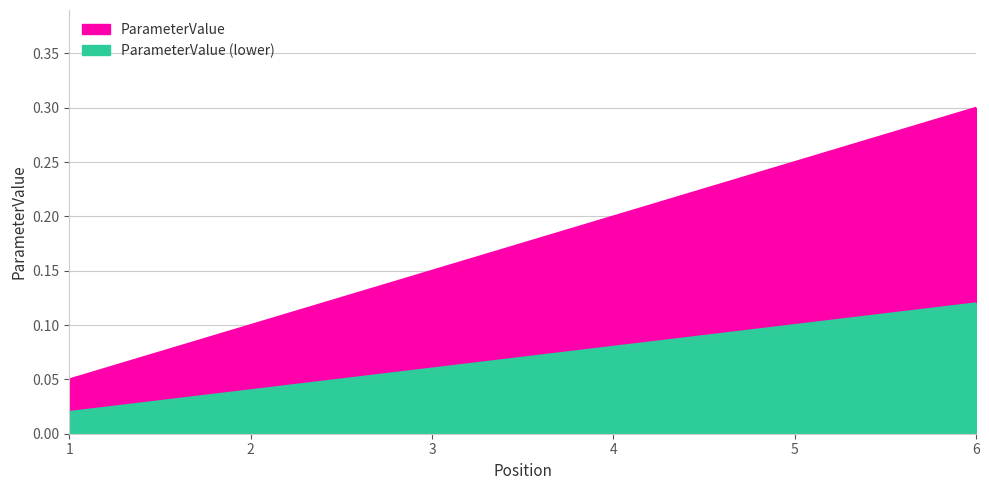

List the labels in order of value, smallest first.

1, 2, 3, 4, 5, 6